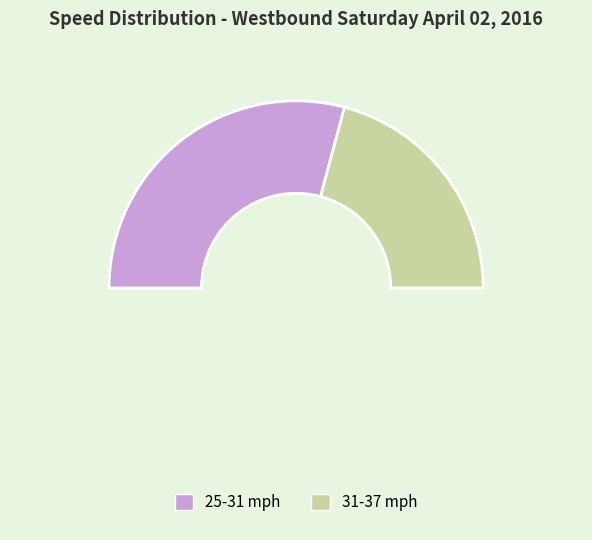

To the nearest percent, what percentage of the pie is 23?

2%